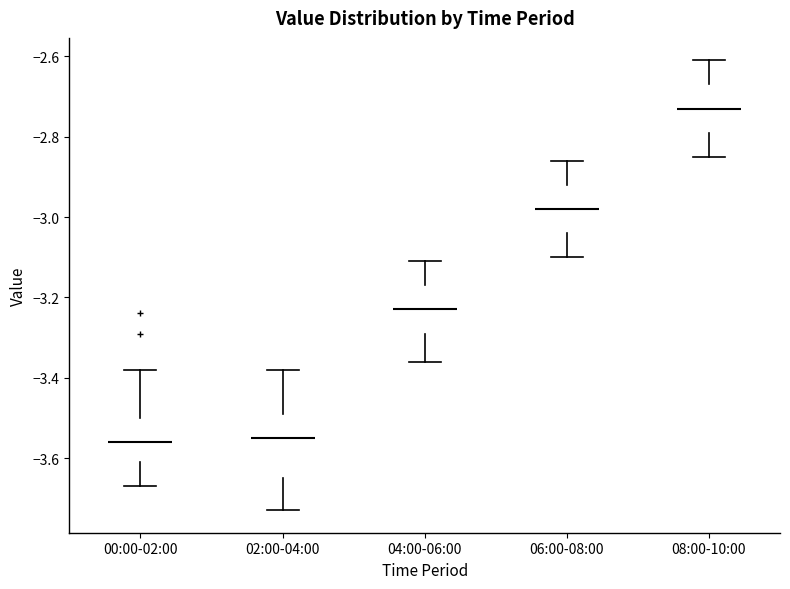

Reading left to right, read every box against the y-axis: the position of its median line, the range the box covers, and the ends of its whiskers. The values are not printed on the chart, so give them approximately, as read against the axis.

00:00-02:00: median -3.56, box -3.60 to -3.50, whiskers -3.66 to -3.38
02:00-04:00: median -3.54, box -3.64 to -3.48, whiskers -3.72 to -3.38
04:00-06:00: median -3.22, box -3.28 to -3.16, whiskers -3.36 to -3.10
06:00-08:00: median -2.98, box -3.04 to -2.92, whiskers -3.10 to -2.86
08:00-10:00: median -2.72, box -2.78 to -2.66, whiskers -2.84 to -2.60